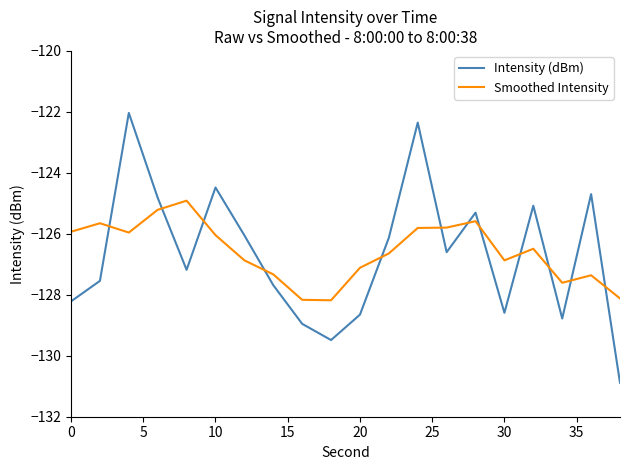

Which series has the widest spread of values?

Intensity (dBm)